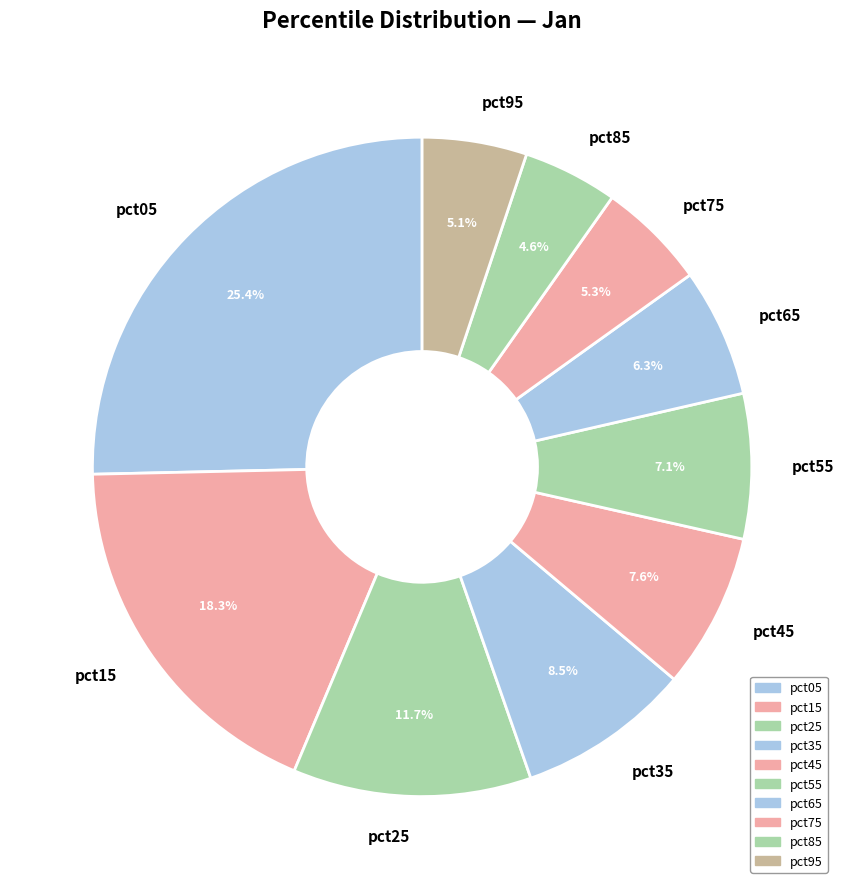

To the nearest percent, what is the difference between the pct05 and pct65 slice percentages?

19%